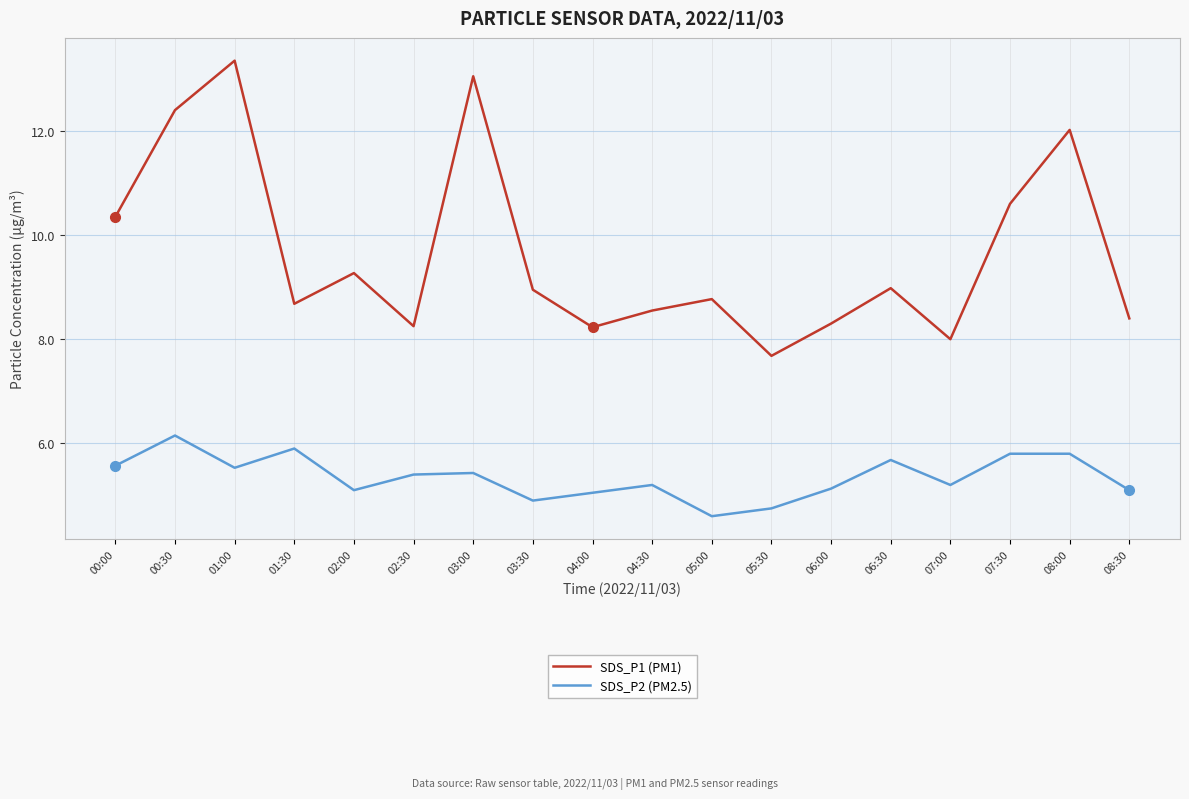

Which series changed the most between 02:00 and 08:00?

SDS_P1 (PM1)